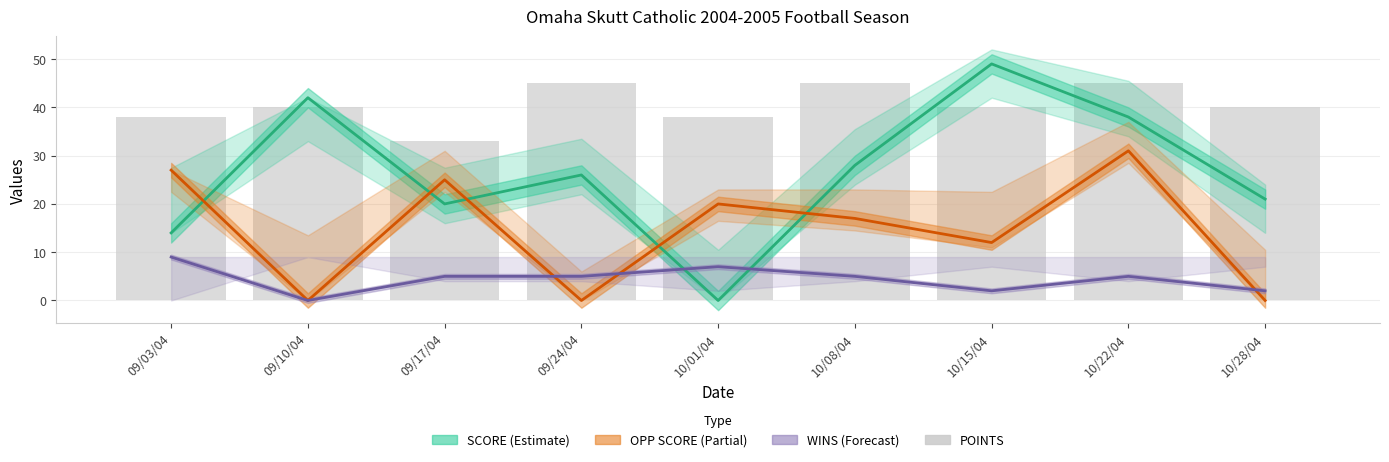

Which series has the widest spread of values?

SCORE (Estimate)